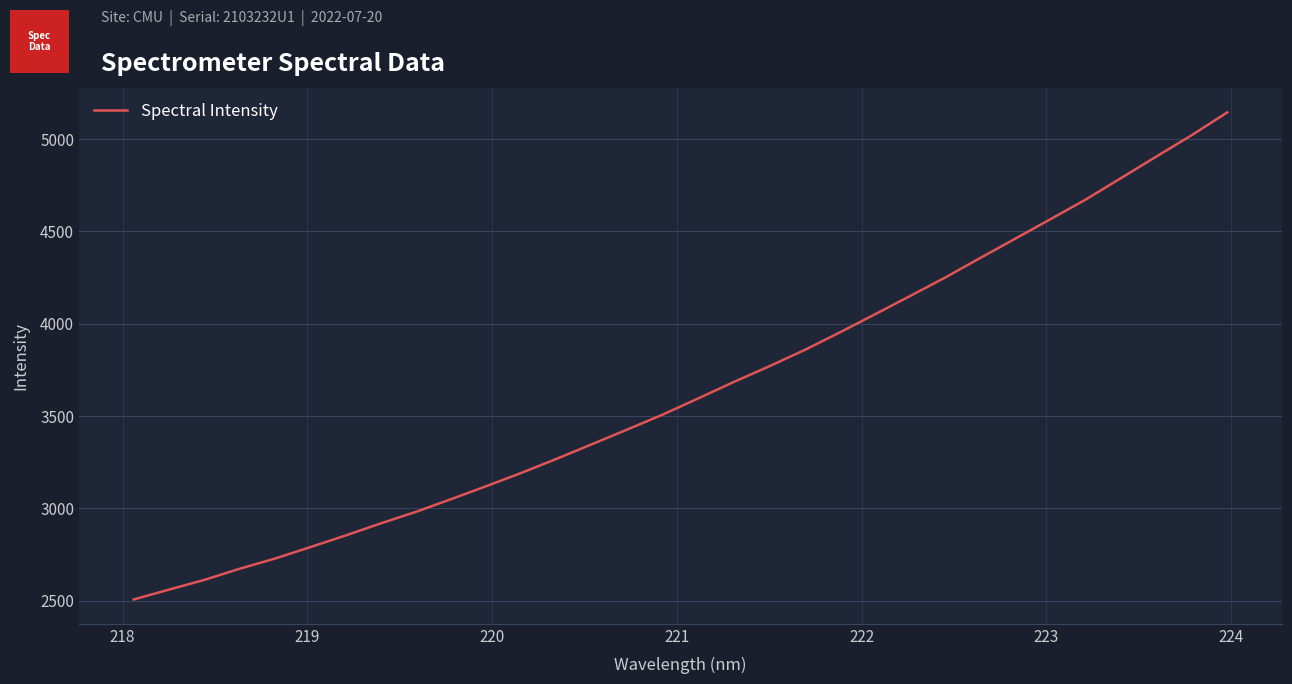

What is the difference between the maximum and minimum values?

2638.0